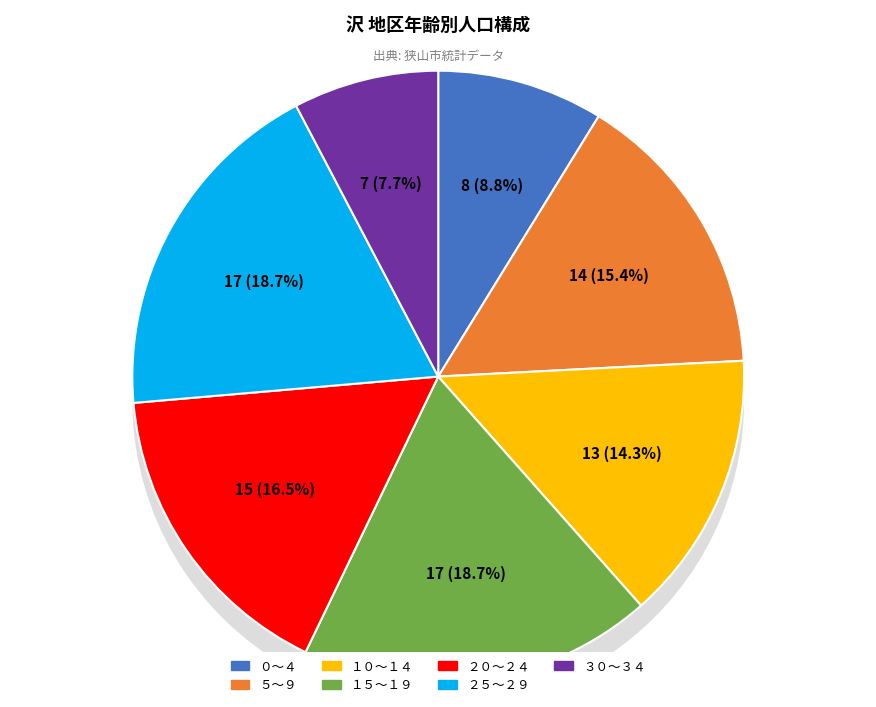

How many slices are in this pie chart?

7